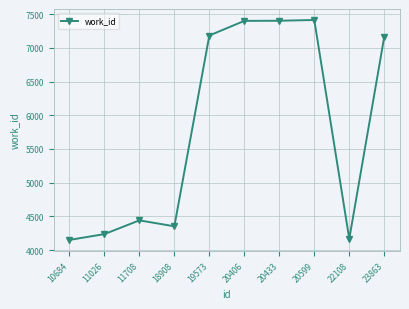

What is the difference between the maximum and minimum values?

3262